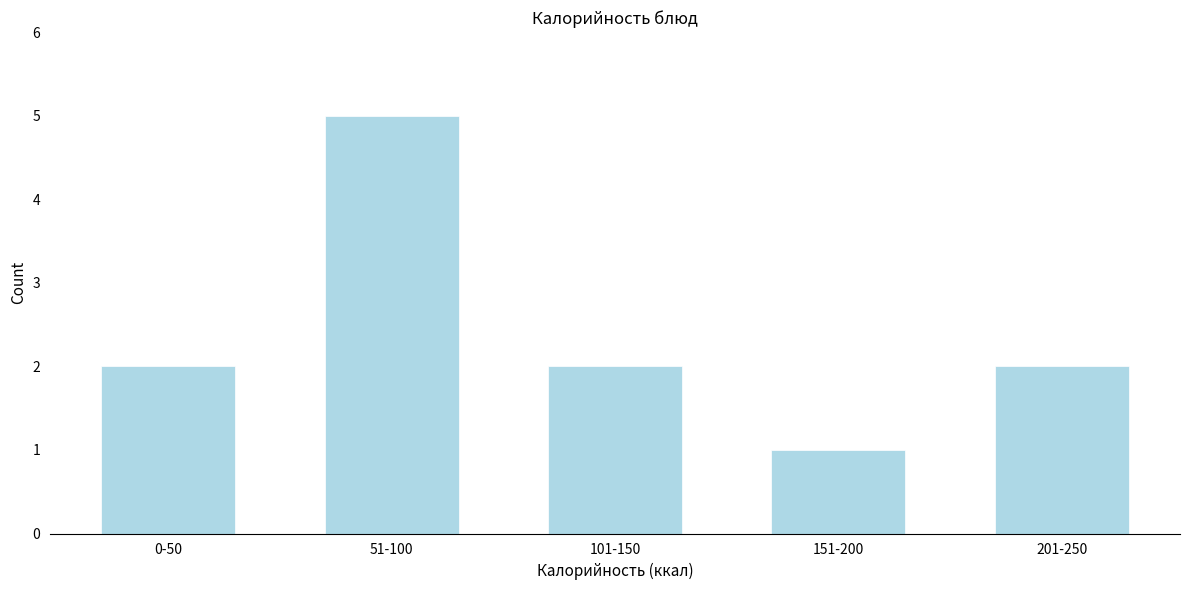

Reading right to left, list all the values displayed in this chart.

2	1	2	5	2